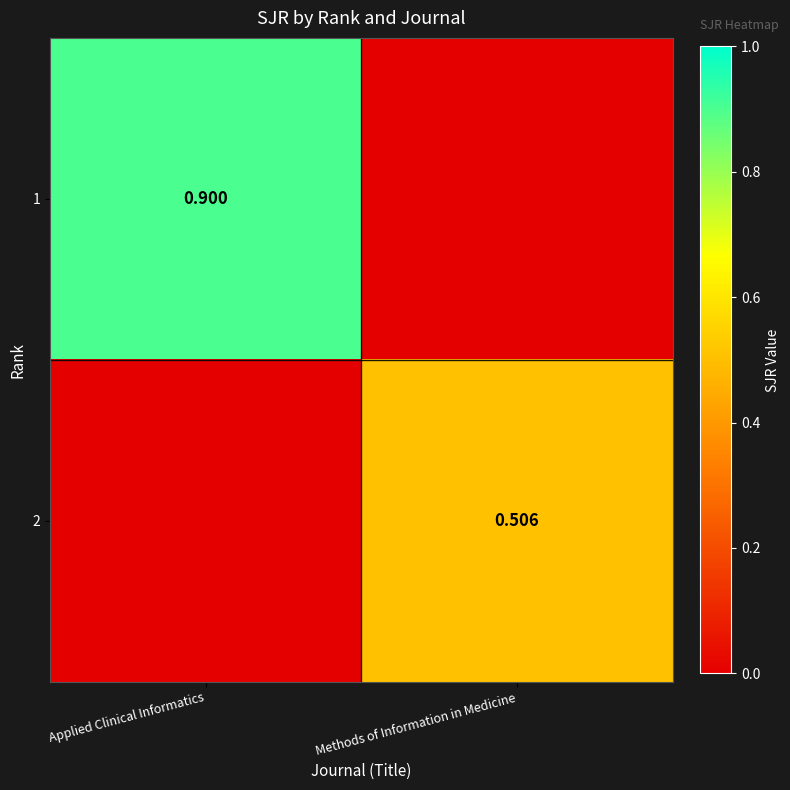

What is the maximum value shown in the chart?

0.9